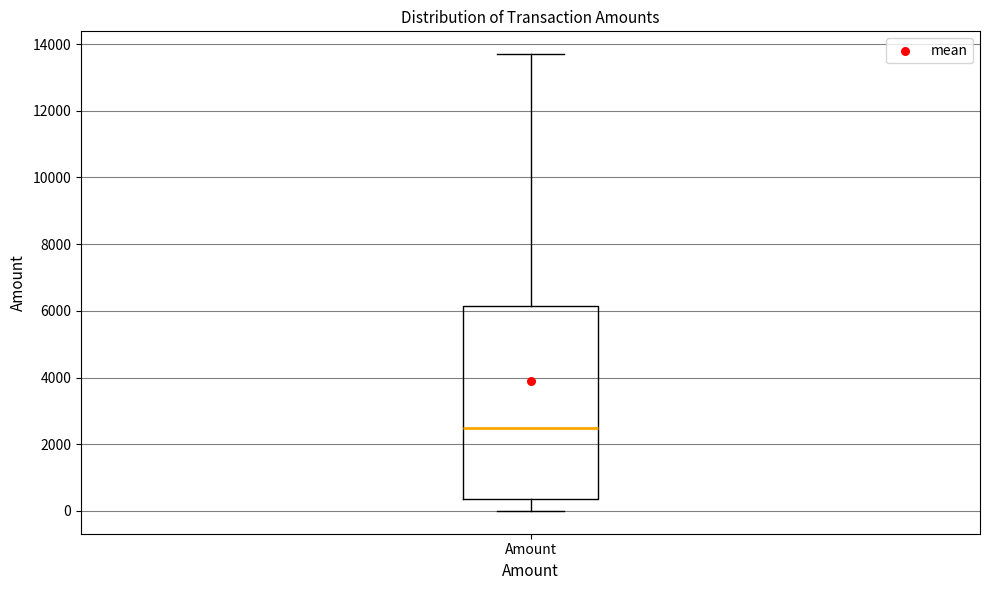

Transcribe this box plot: give where the median line is, the range the box spans, and where the two whiskers end, as read against the y-axis. The values are not printed on the chart, so give them approximately, as read against the axis.

median 2400, box 400 to 6200, whiskers 0 to 13600